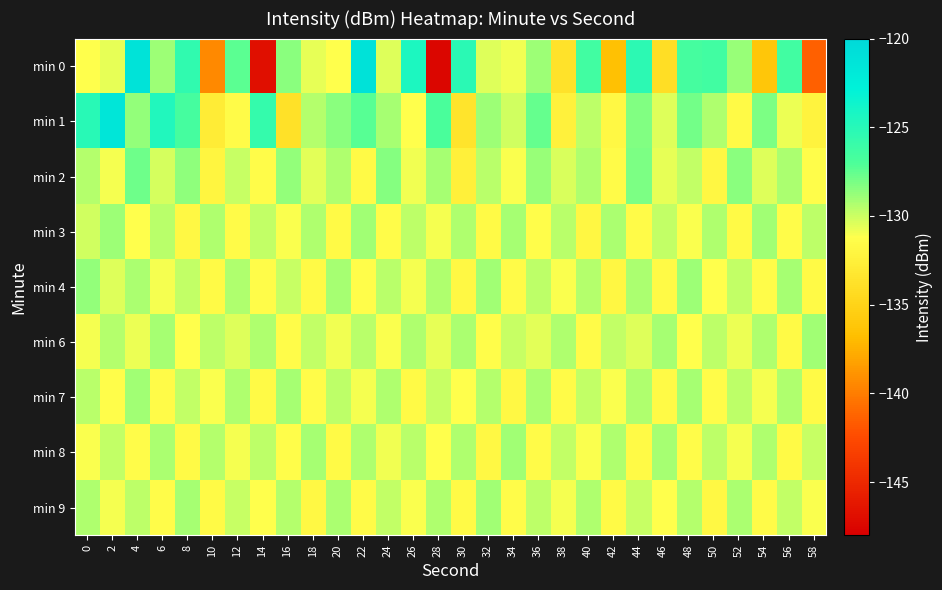

List the series in order of their peak value, lowest first.

min 6, min 7, min 8, min 9, min 3, min 4, min 2, min 1, min 0